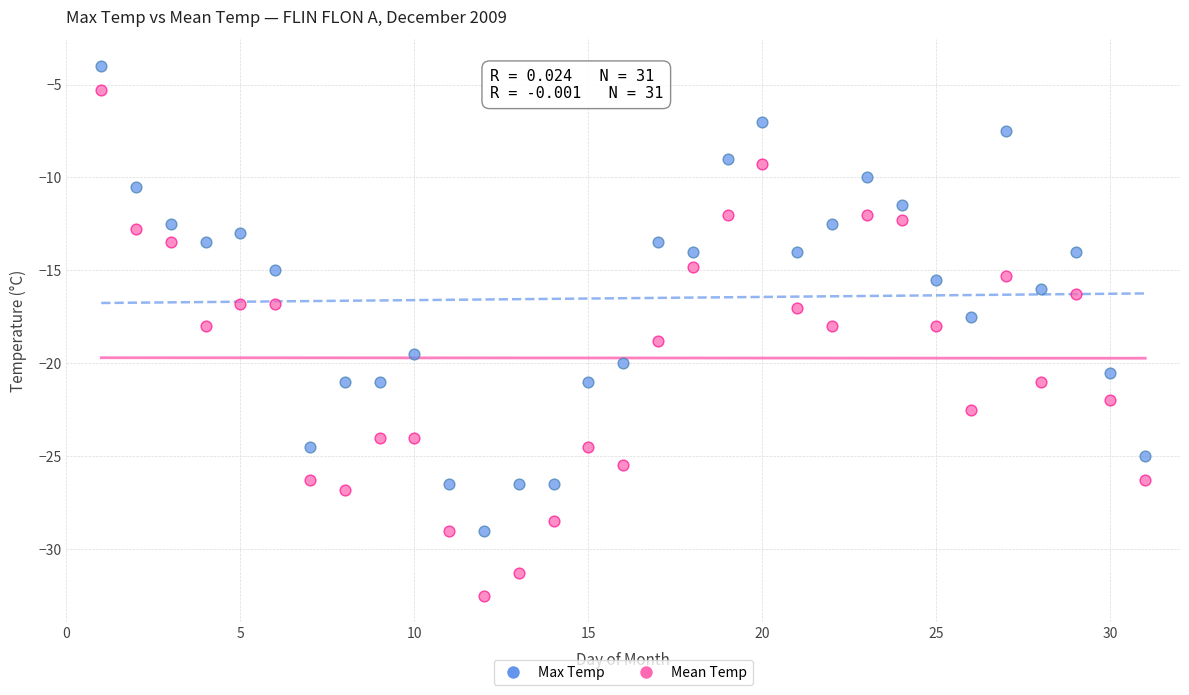

Which series has the widest spread of Y values?

Mean Temp